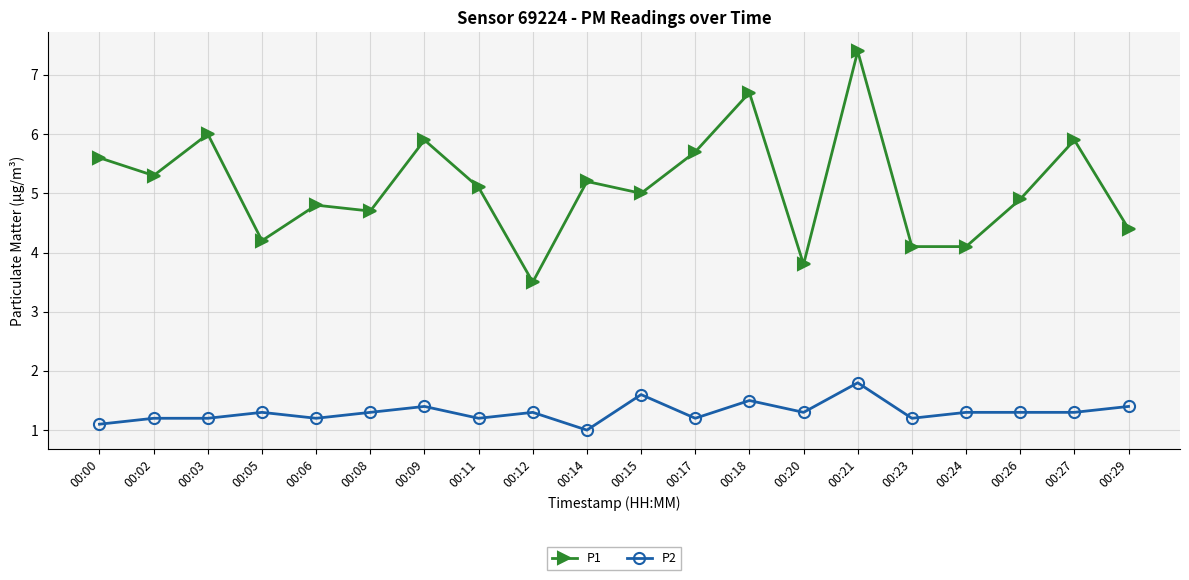

Rank the series at 00:05 from lowest to highest value.

P2, P1